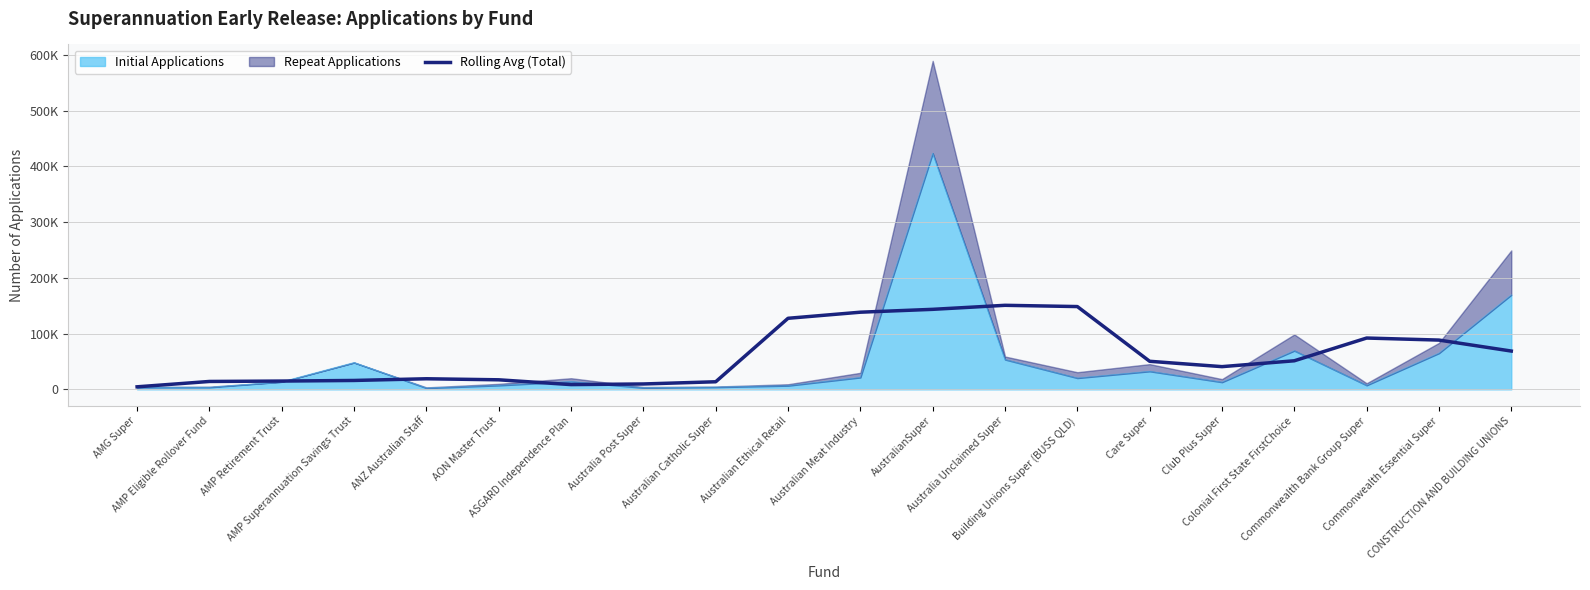

What is the label of the 17th point from the left?

Colonial First State FirstChoice